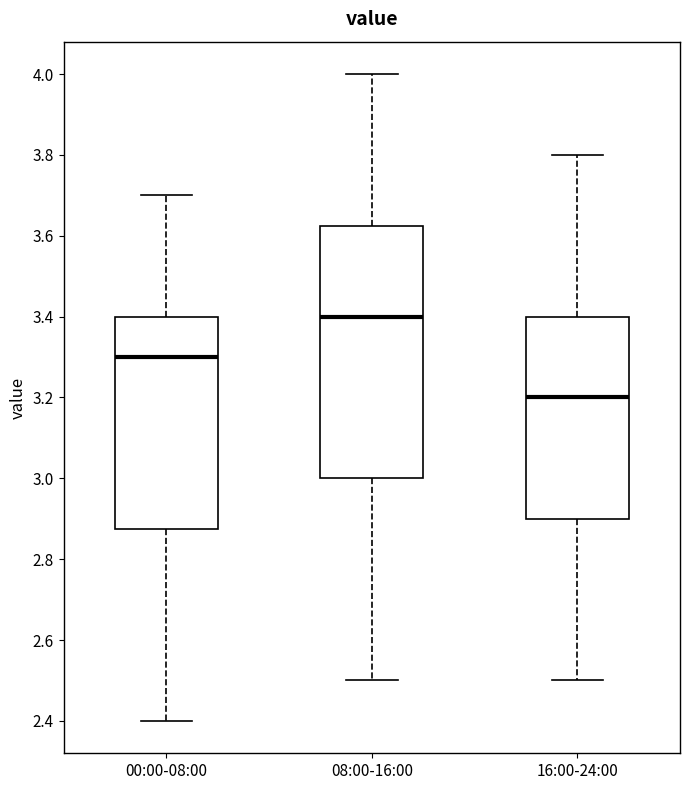

Which box has the highest median line?

08:00-16:00